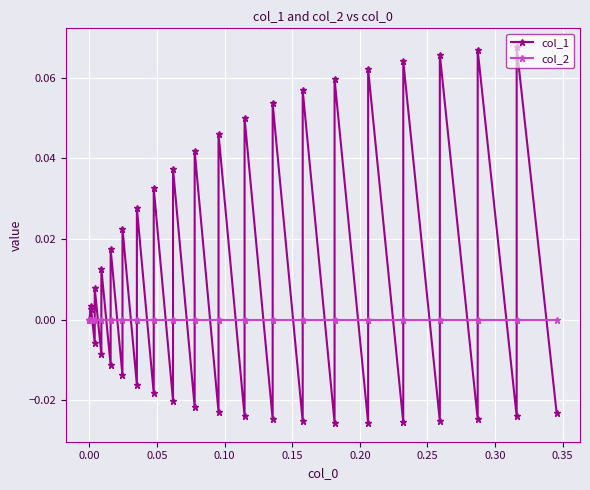

True or false: col_1 and col_2 intersect in this chart.

True